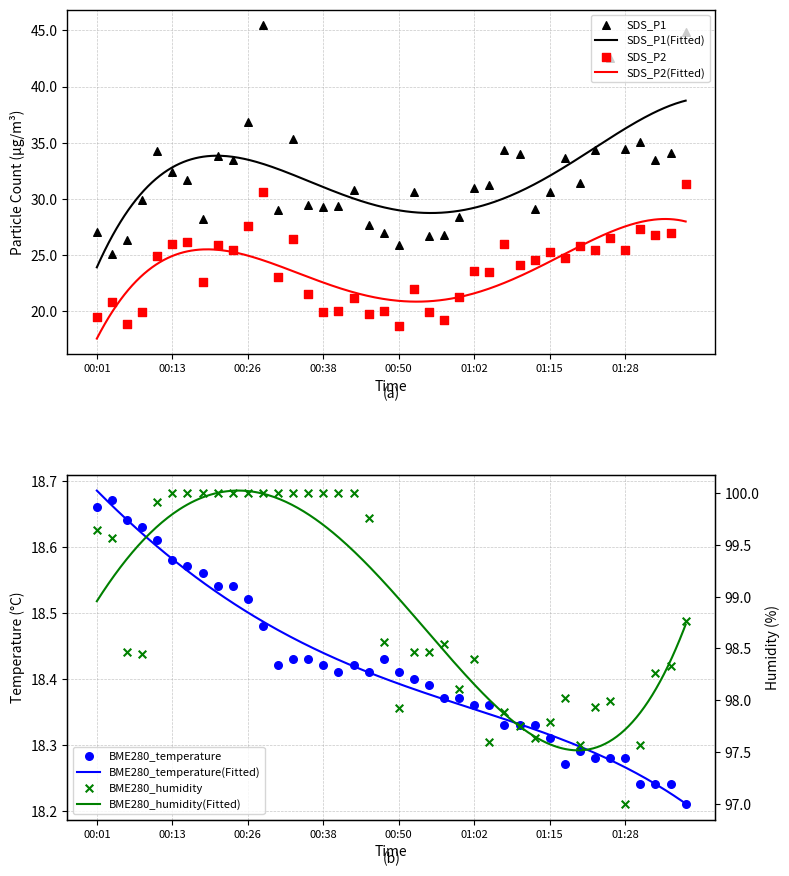

Which series has the largest total across all categories?

BME280_humidity